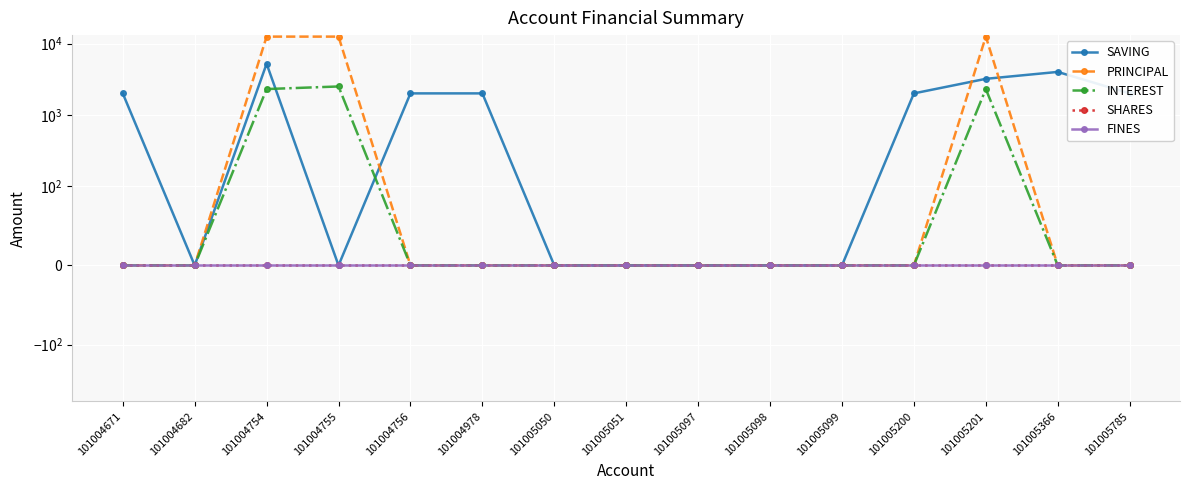

Does the chart display data point markers on the line(s)?

Yes